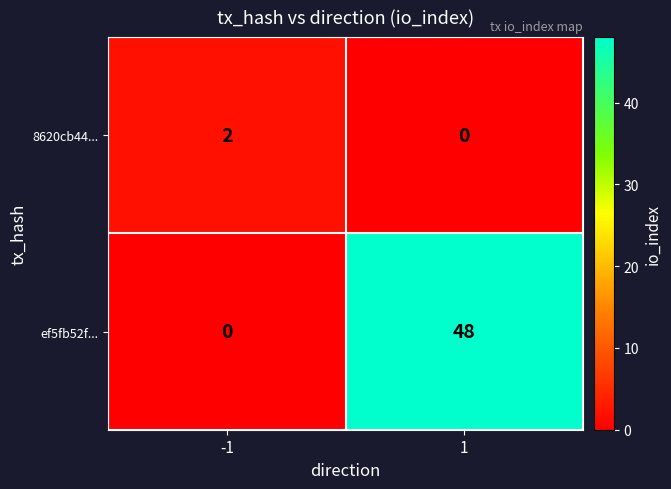

Is it true that ef5fb52f... equals 16 at -1?

False